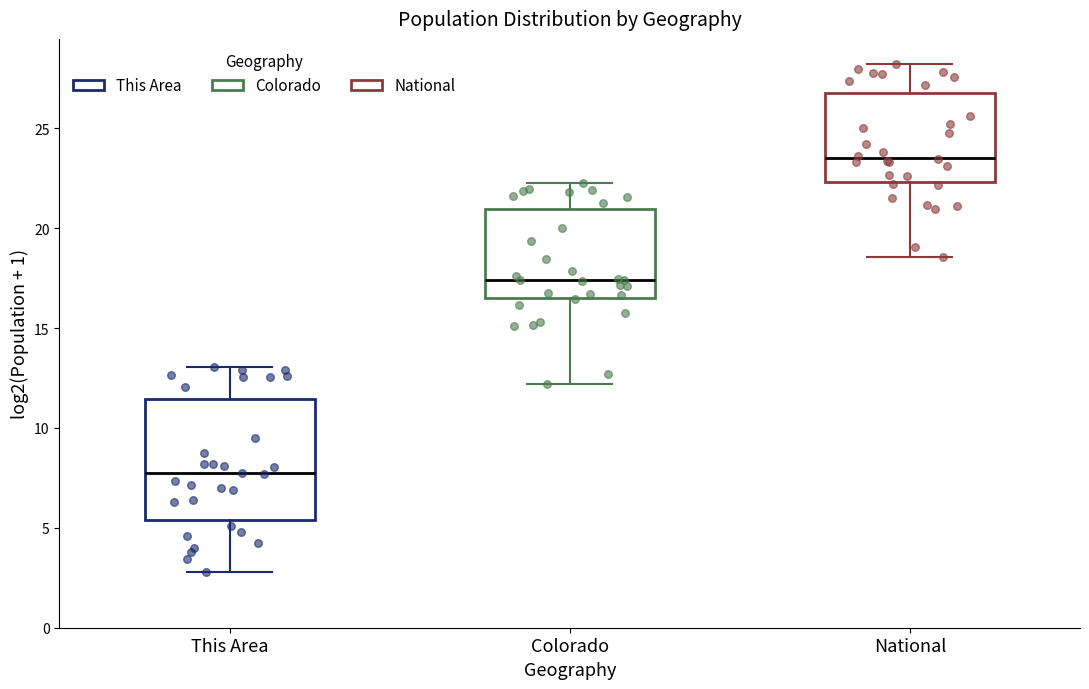

Where does the median line of the box for National sit on the y-axis? The values are not printed on the chart, so give them approximately, as read against the axis.

23.5